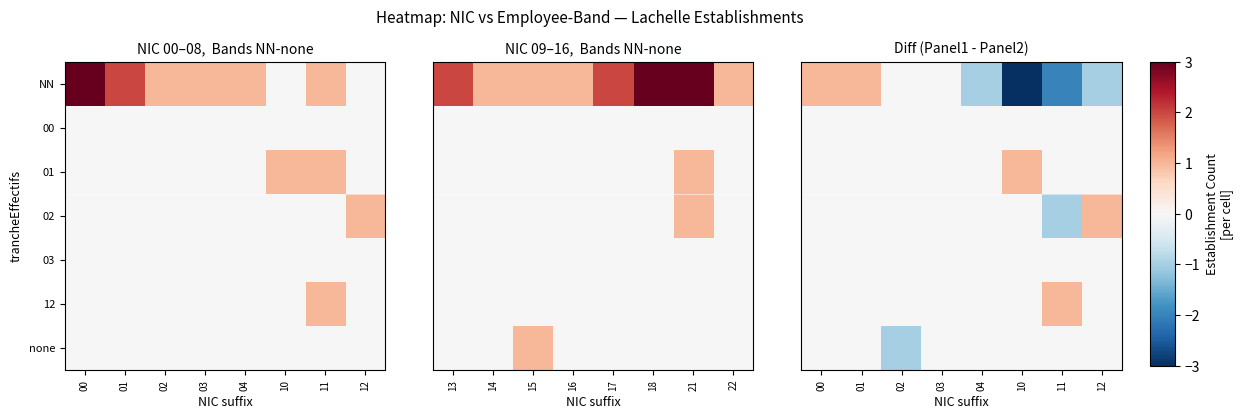

Where does the NN series first go above 0?

00